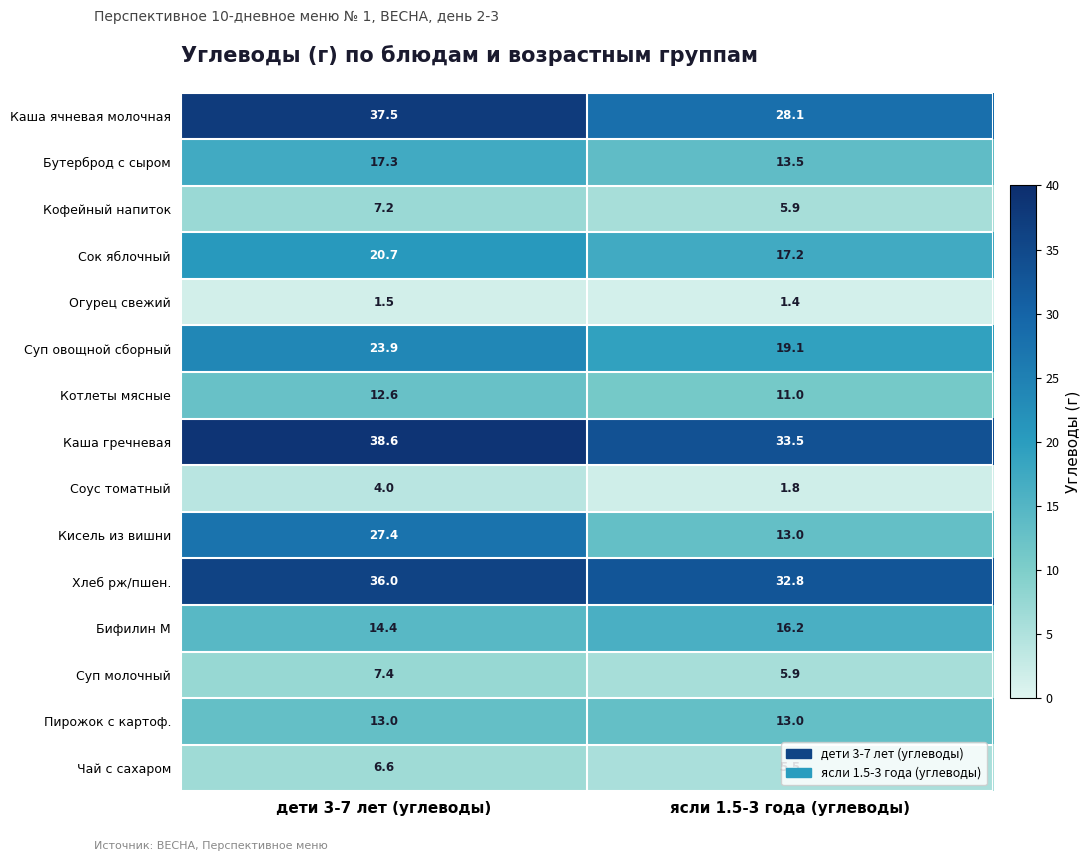

List the series in order of their peak value, highest first.

Каша гречневая, Каша ячневая молочная, Хлеб рж/пшен., Кисель из вишни, Суп овощной сборный, Сок яблочный, Бутерброд с сыром, Бифилин М, Пирожок с картоф., Котлеты мясные, Суп молочный, Кофейный напиток, Чай с сахаром, Соус томатный, Огурец свежий